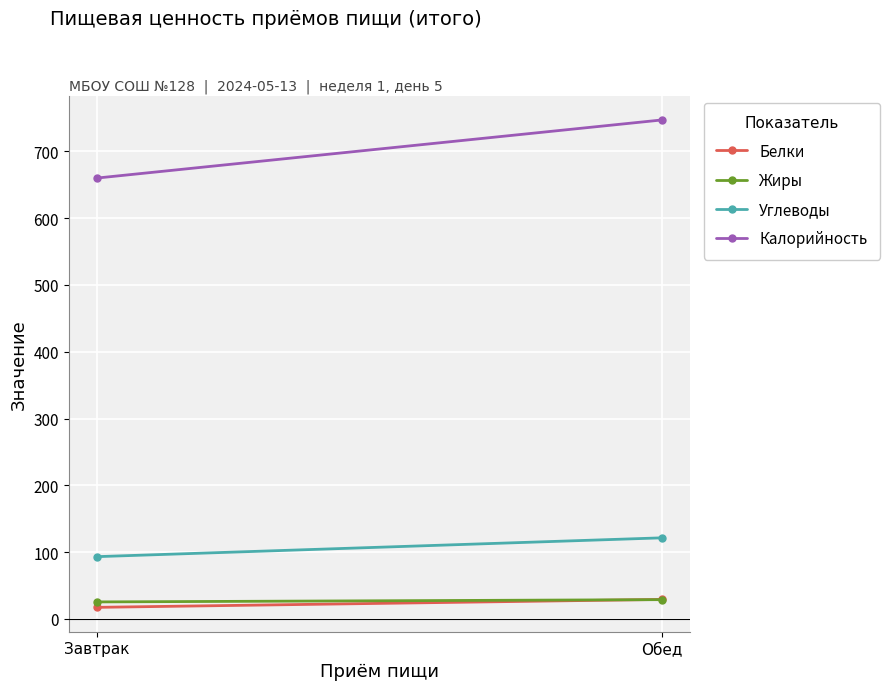

What is the sum of the Жиры values at Обед and Завтрак?

54.3